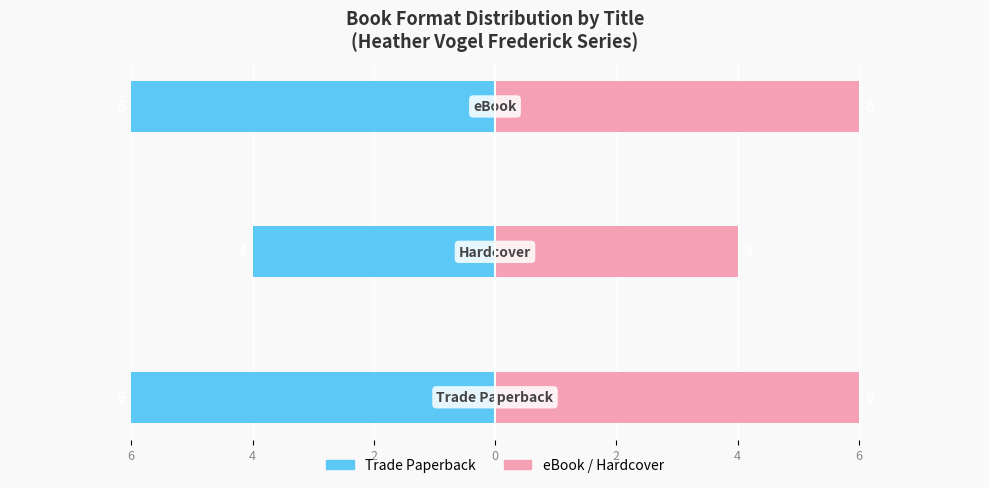

Count the eBook/Hardcover values in the range 4 to 6.

3